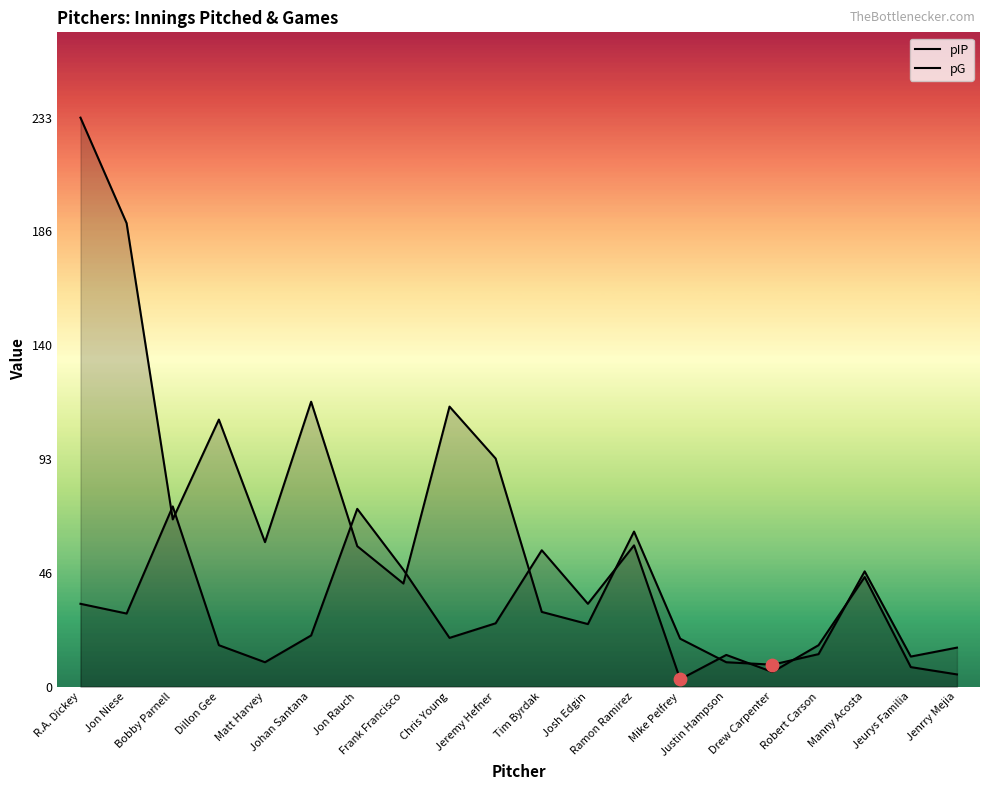

Which series reaches the maximum Y coordinate?

pIP